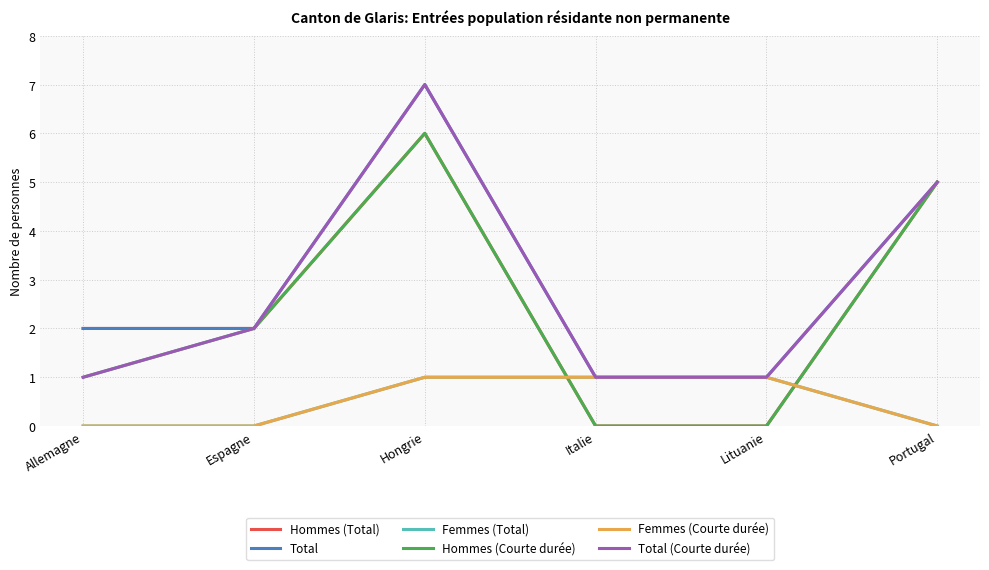

What is the average value of the Total (Courte durée) series?

3